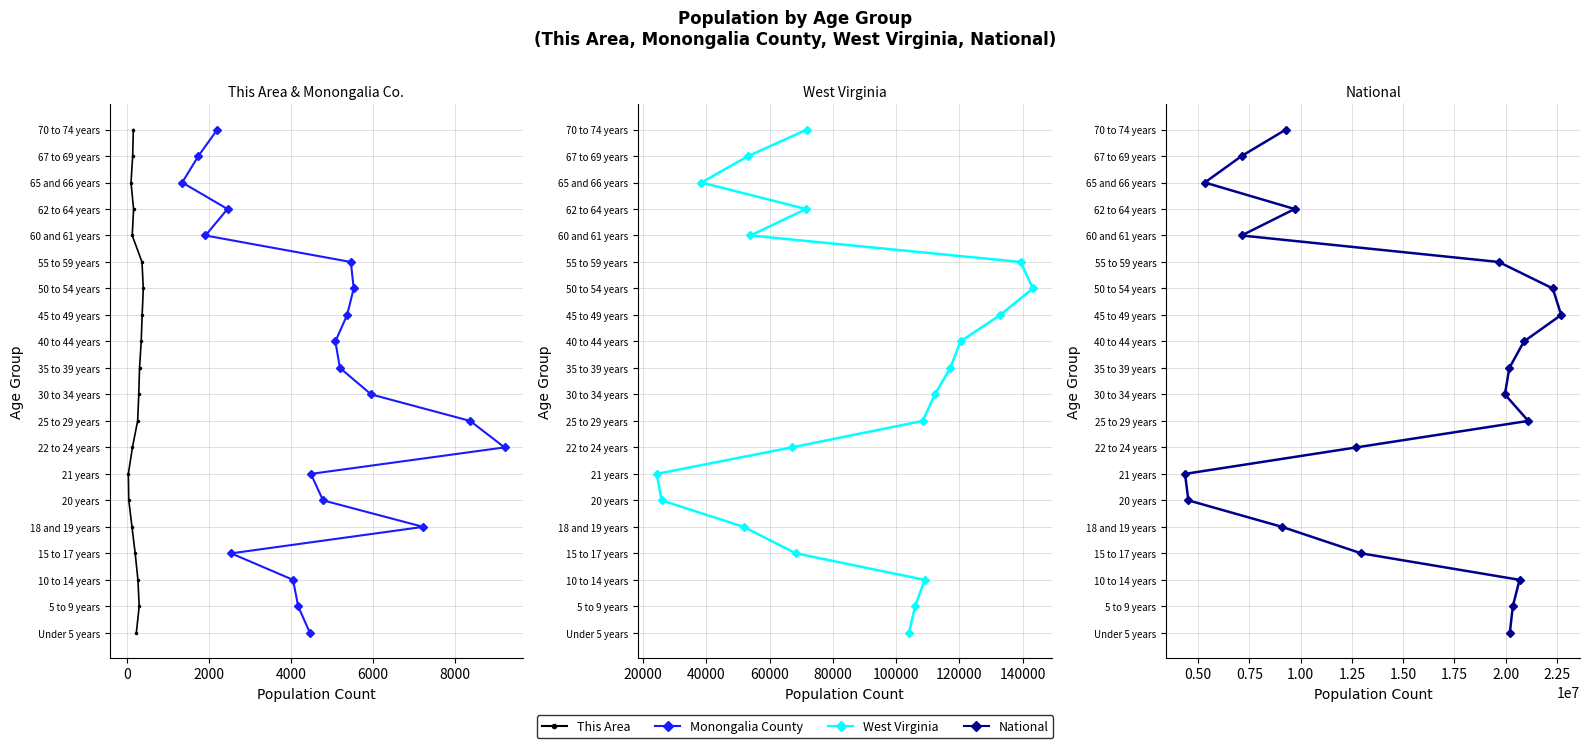

True or false: Monongalia County and This Area cross at least once.

False